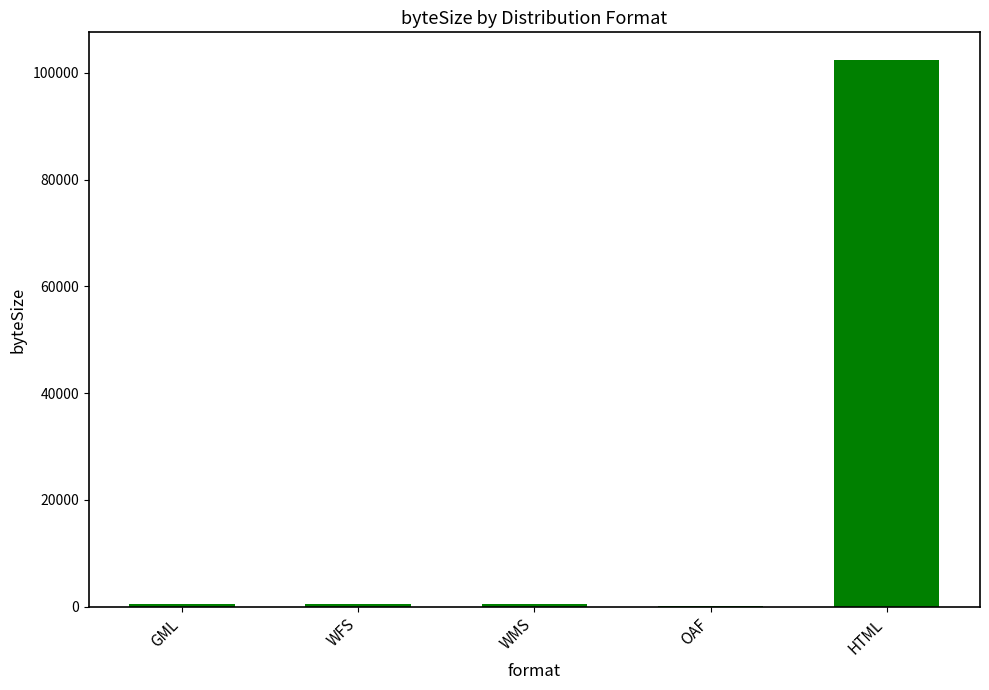

What is the greatest value displayed?

102459